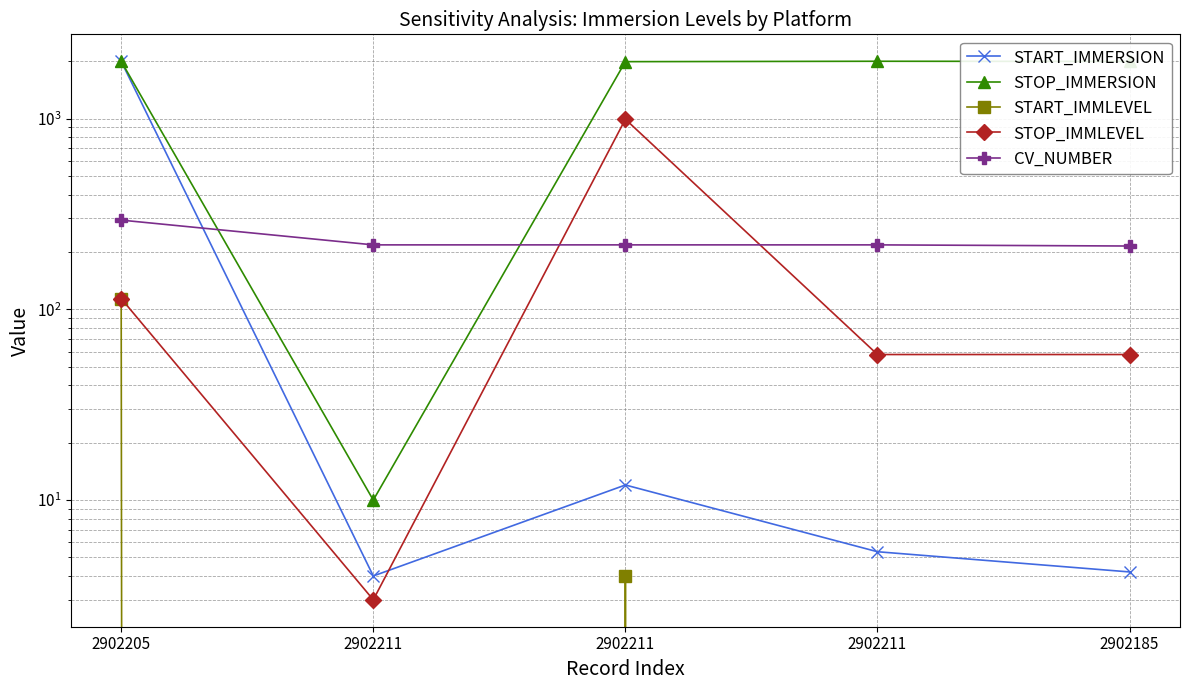

The STOP_IMMERSION series shows 1997.8 at 2902185. True or false?

True